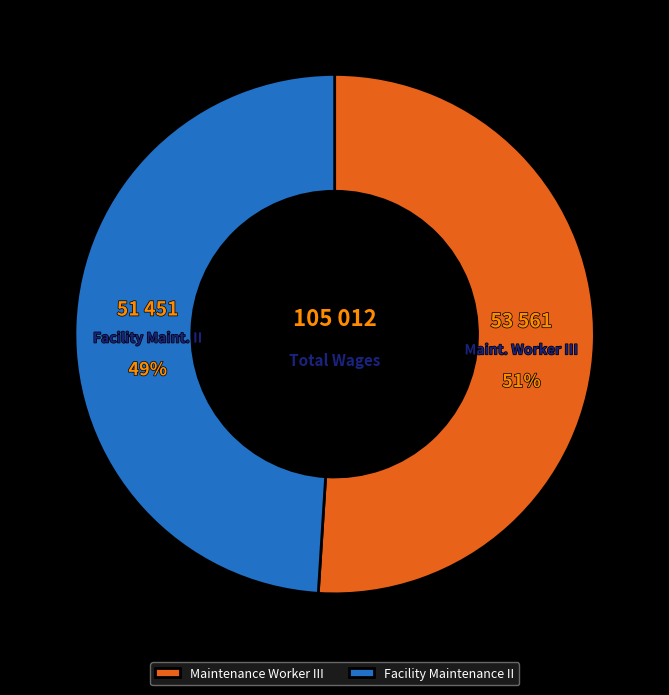

Do Maintenance Worker III and Facility Maintenance II together represent more than half of the pie?

Yes